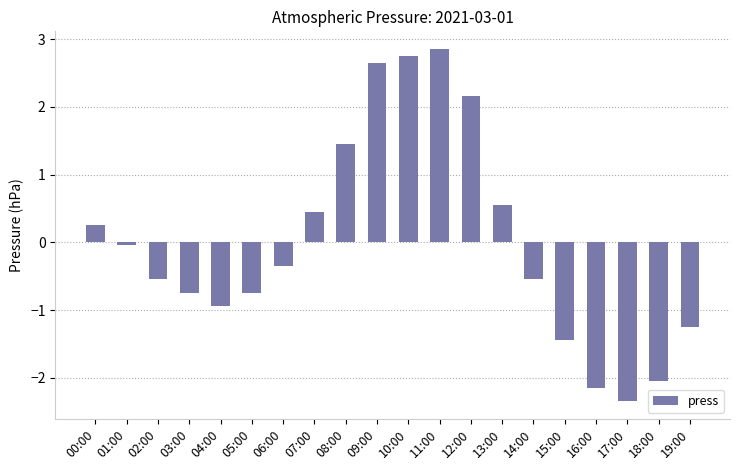

Which label corresponds to the smallest value in the chart?

17:00